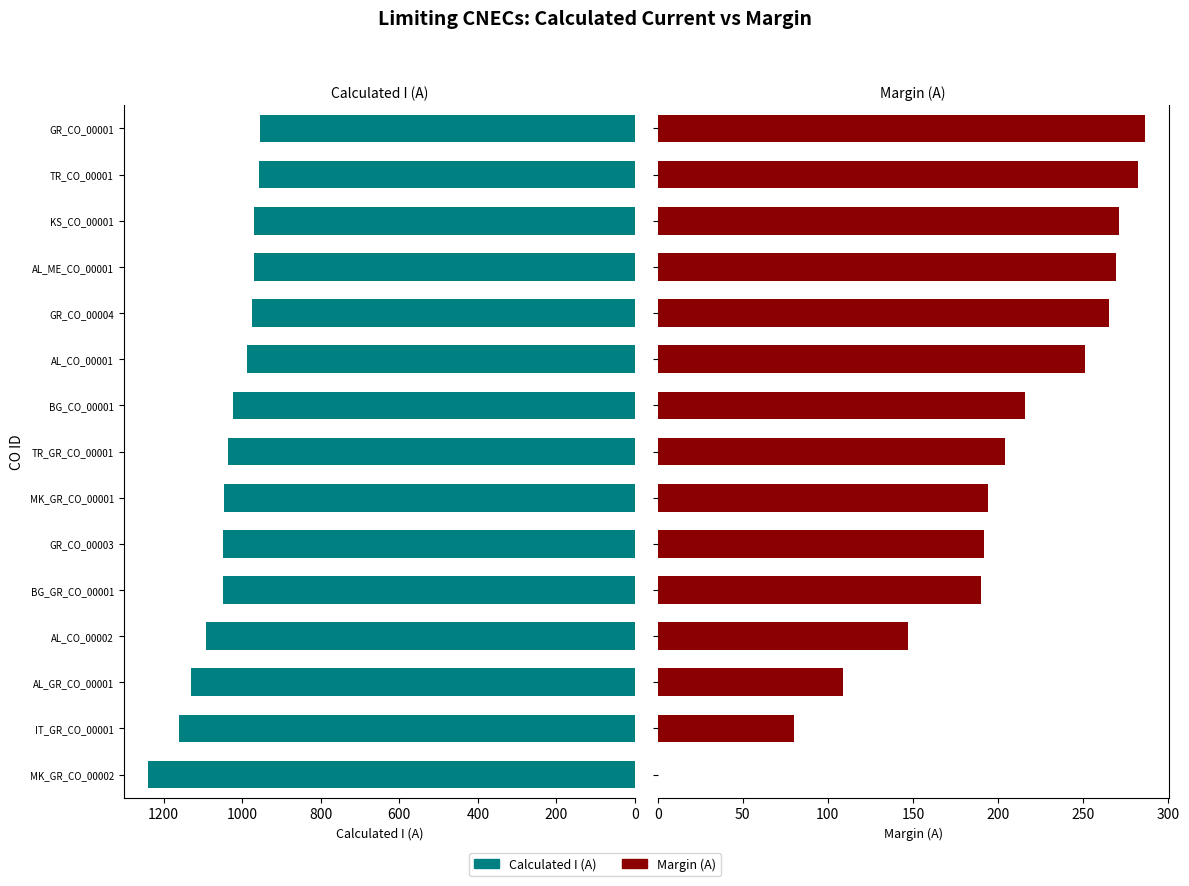

What position from the left is TR_CO_00001?

14